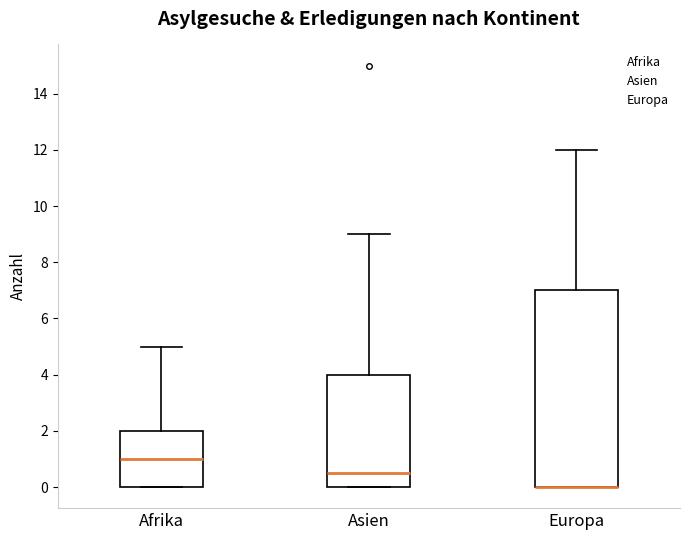

Which box is the tallest, from its lower edge to its upper edge?

Europa